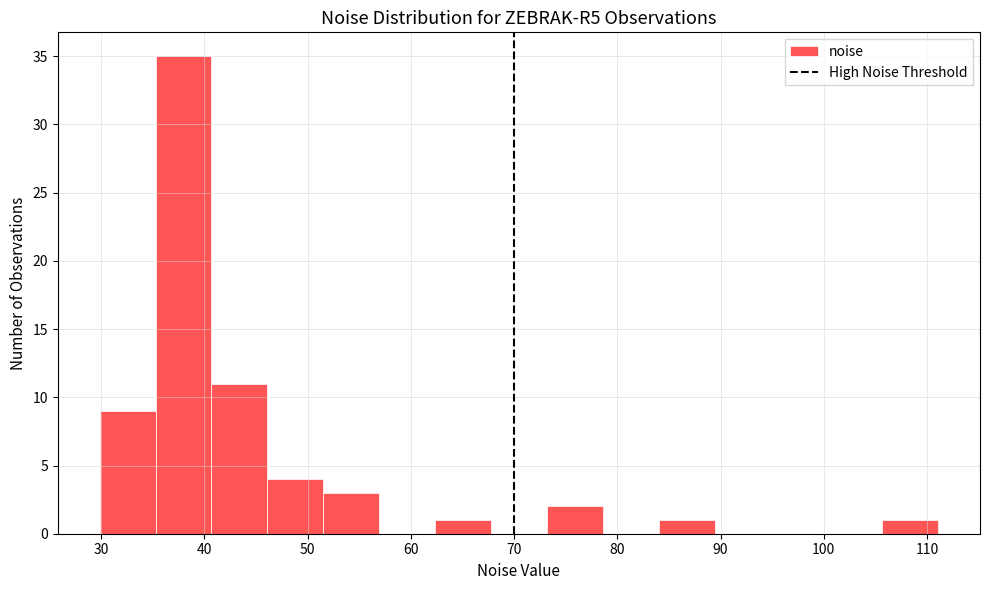

Over which range of the x-axis is the bar tallest?

35 to 41